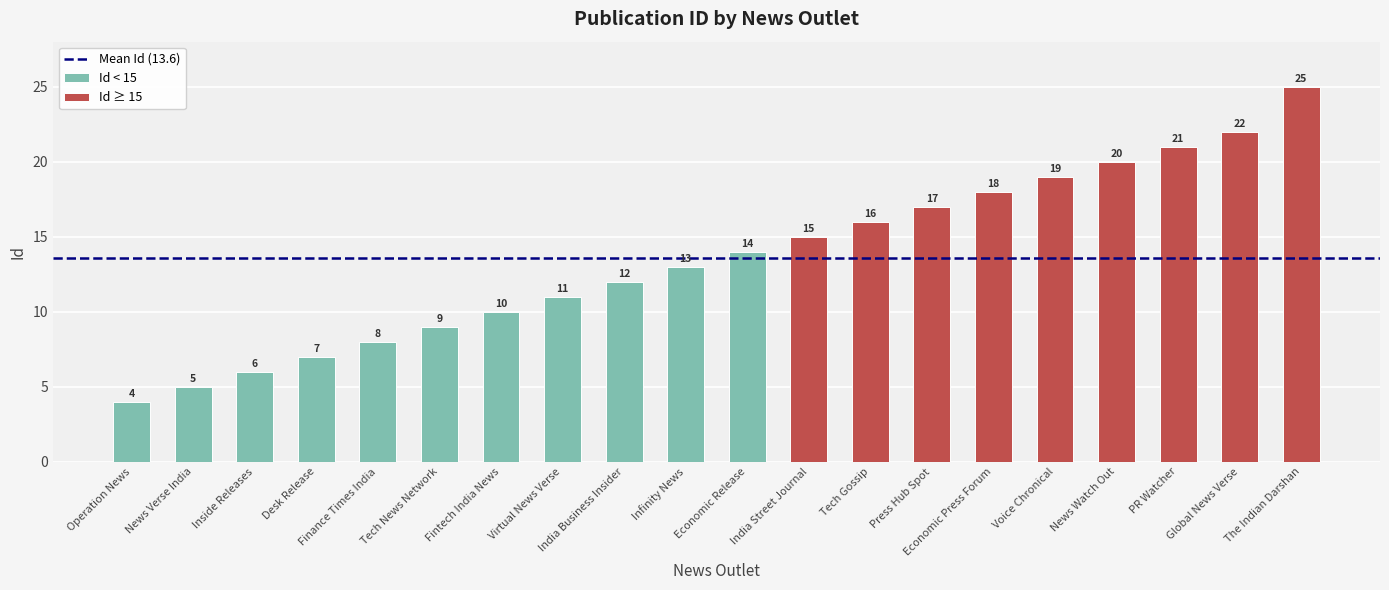

List the labels in order of value, smallest first.

Operation News, News Verse India, Inside Releases, Desk Release, Finance Times India, Tech News Network, Fintech India News, Virtual News Verse, India Business Insider, Infinity News, Economic Release, India Street Journal, Tech Gossip, Press Hub Spot, Economic Press Forum, Voice Chronical, News Watch Out, PR Watcher, Global News Verse, The Indian Darshan